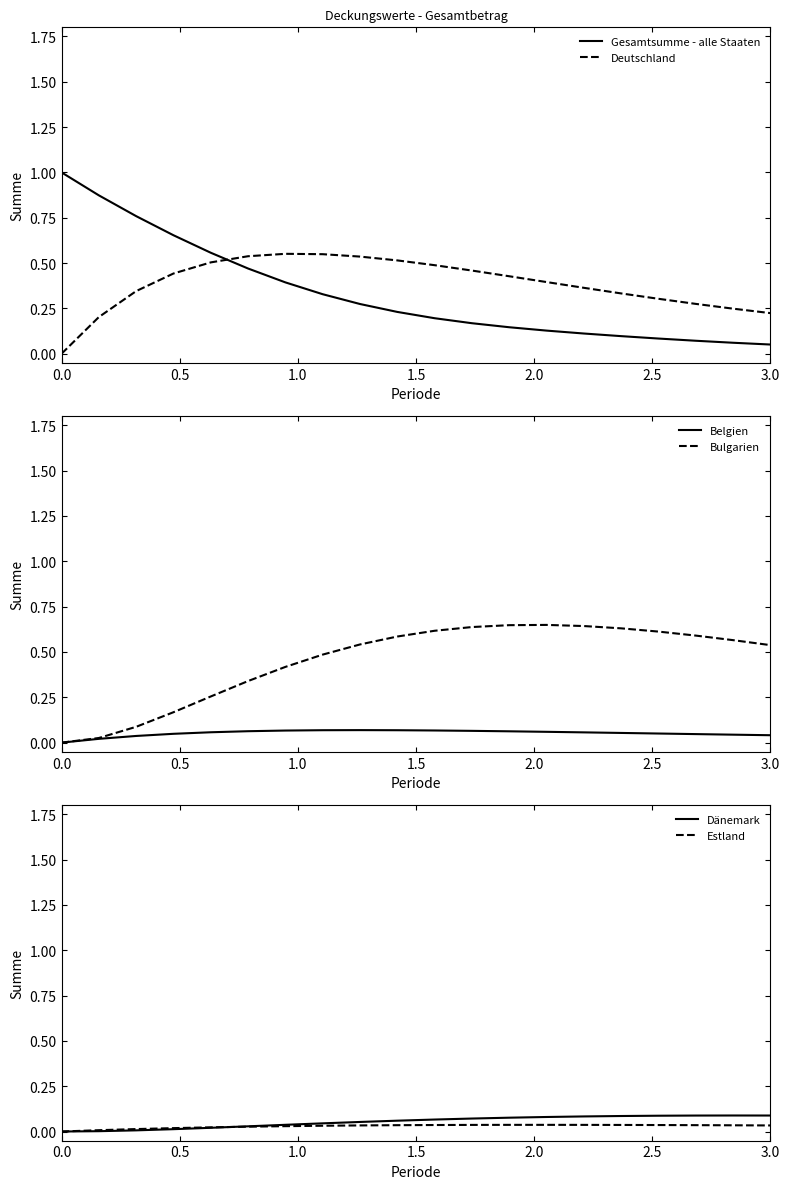

What is the maximum value shown in the chart?

1.0